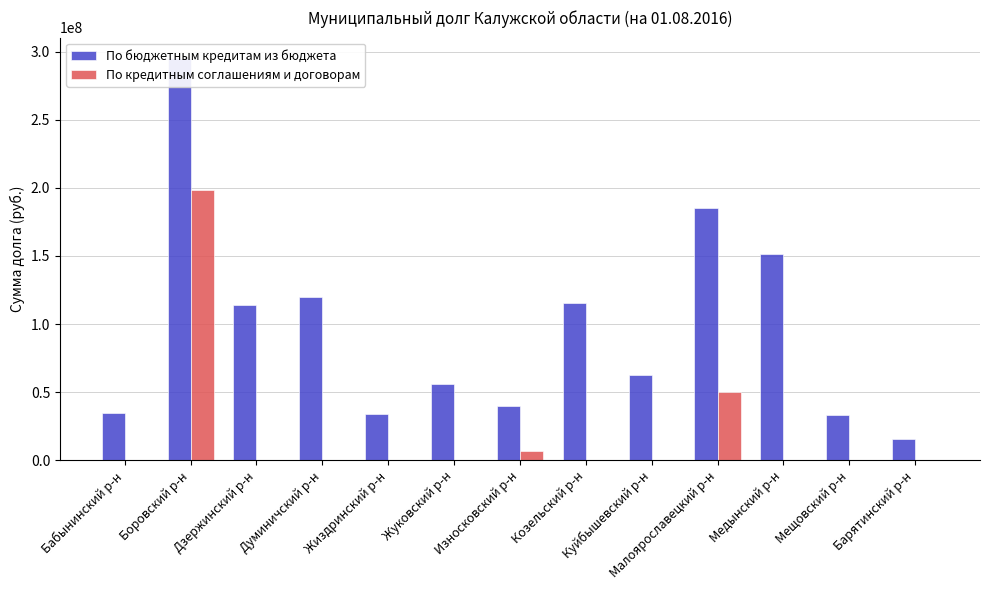

What is the difference between the По кредитным соглашениям и договорам values at Куйбышевский р-н and Боровский р-н?

198362793.1